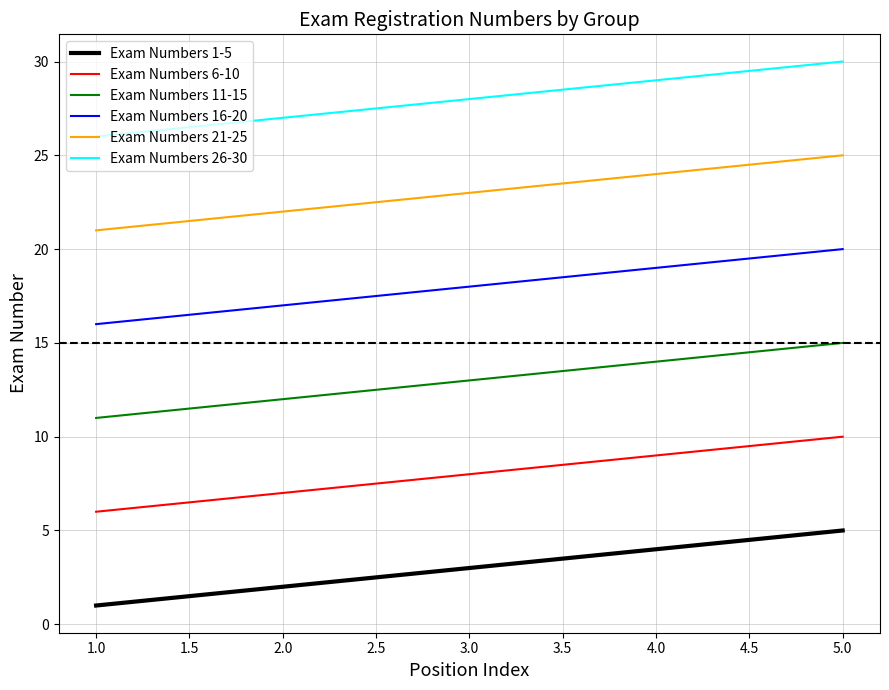

Which label corresponds to the smallest value in the chart?

1.0